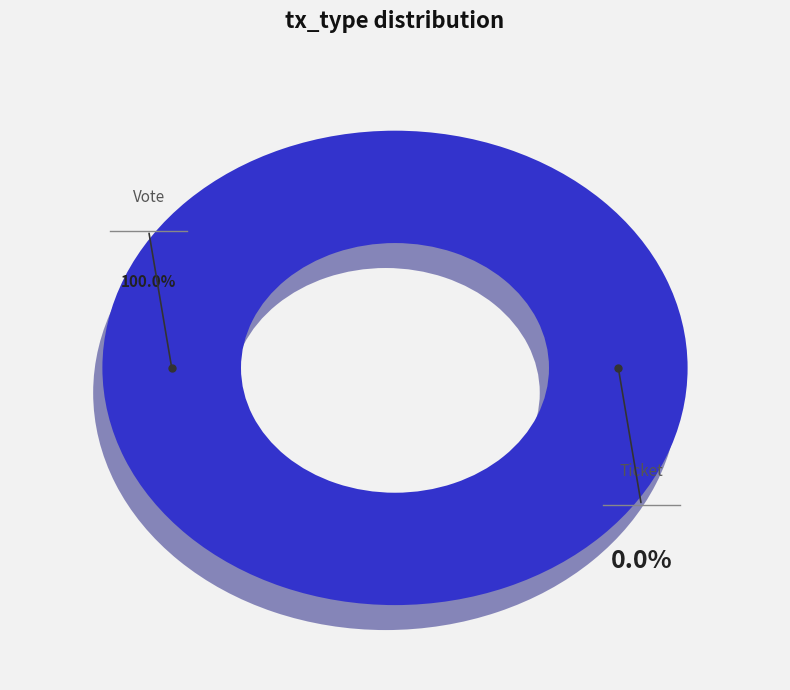

What is the total percentage of Vote (io_index=1) and Ticket (io_index=0)?

100.0%